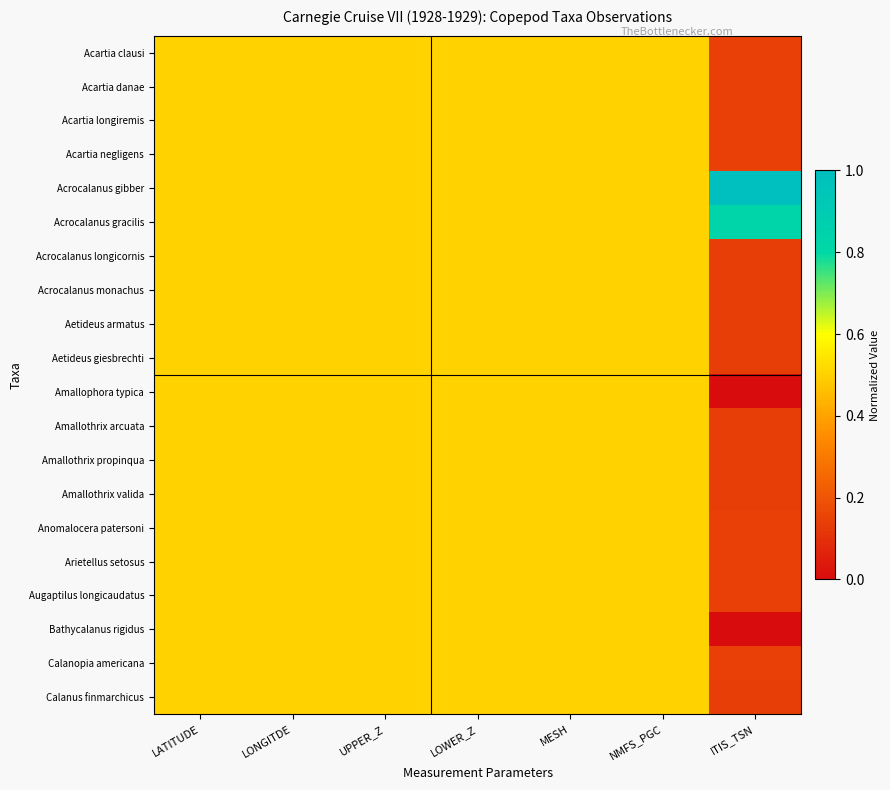

Which series has the largest total across all categories?

Acrocalanus gibber